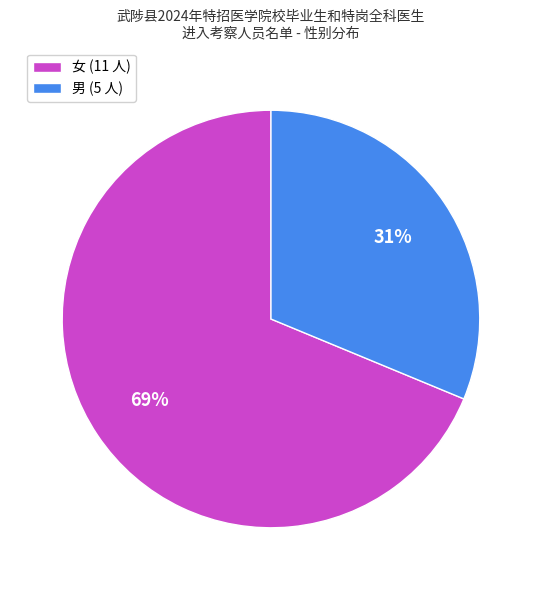

The 男 slice represents 19% of the pie. True or false?

False